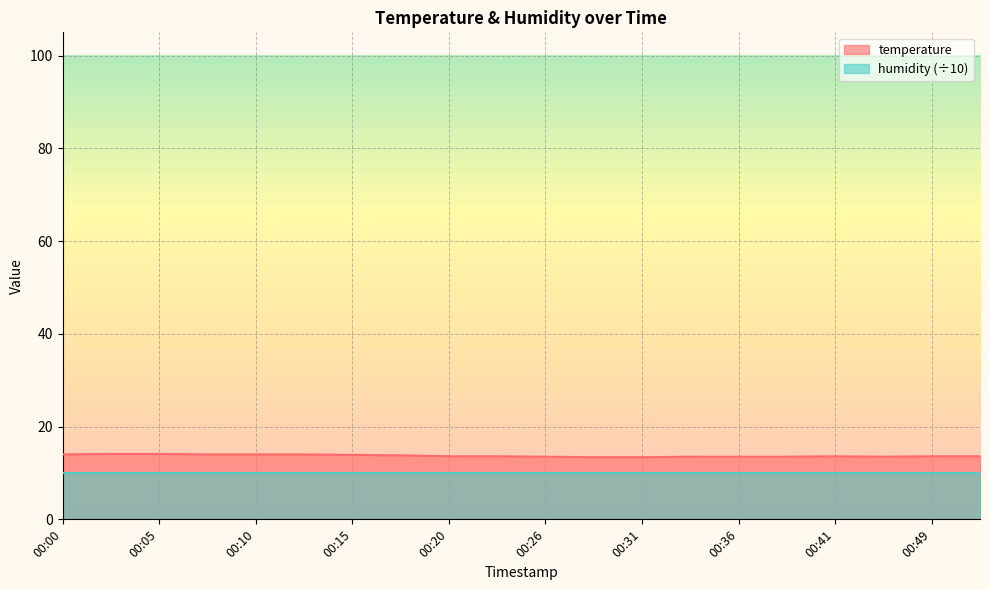

At which category does the chart reach its minimum across all series?

00:29